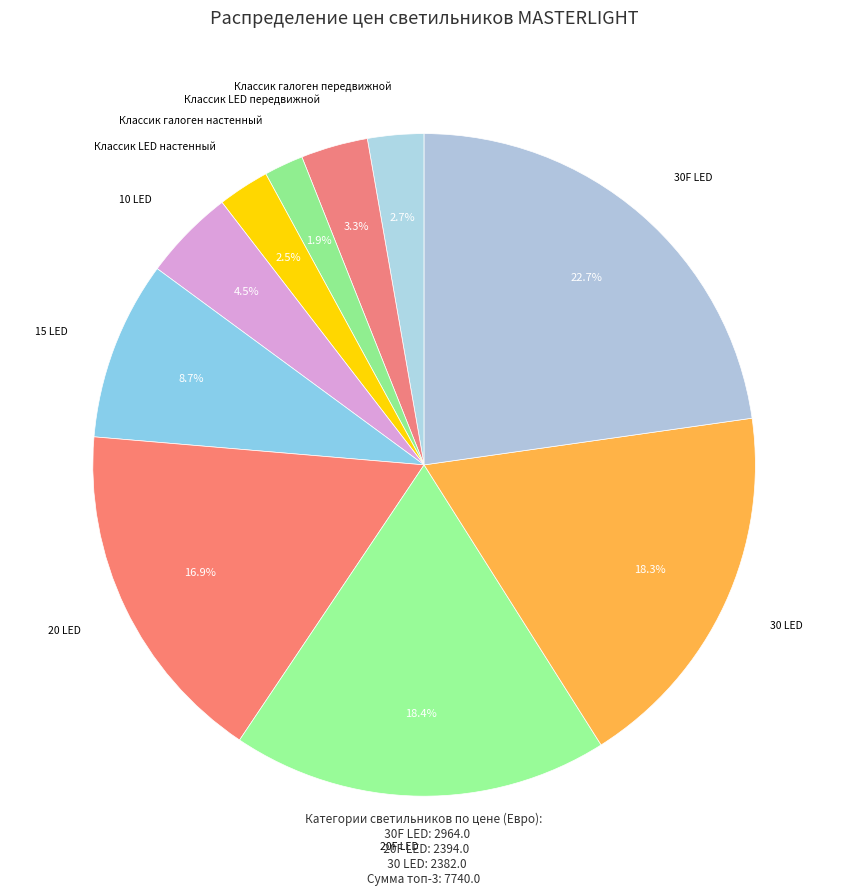

Count the number of slices in the pie.

10